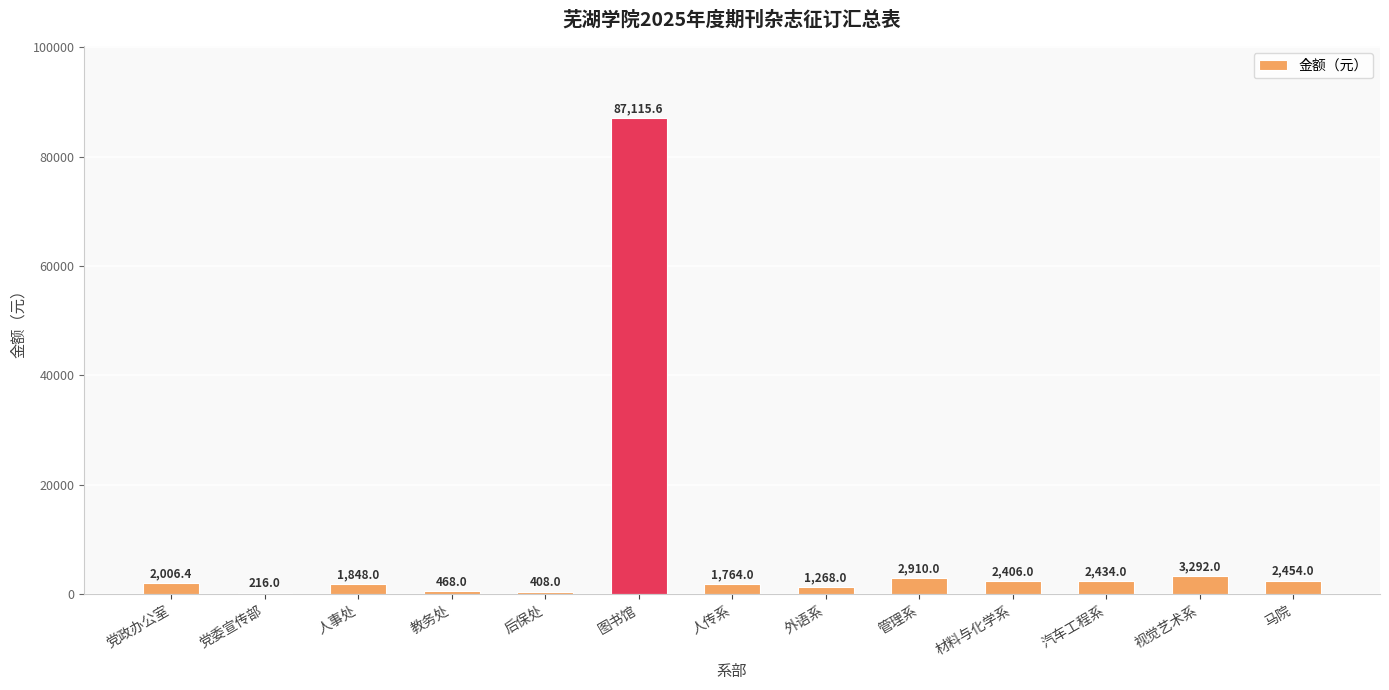

How many data points does each series have?

13